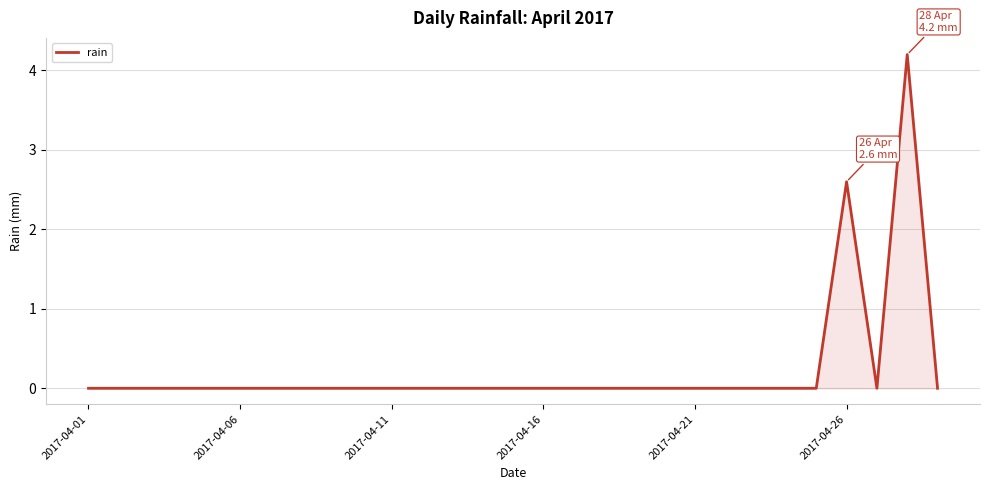

What is the maximum value shown in the chart?

4.2